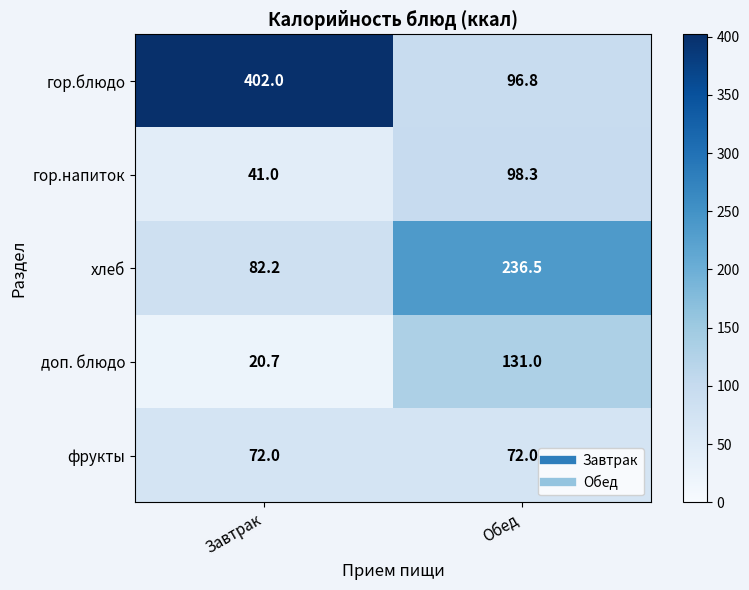

What is the sum of all хлеб values?

318.7